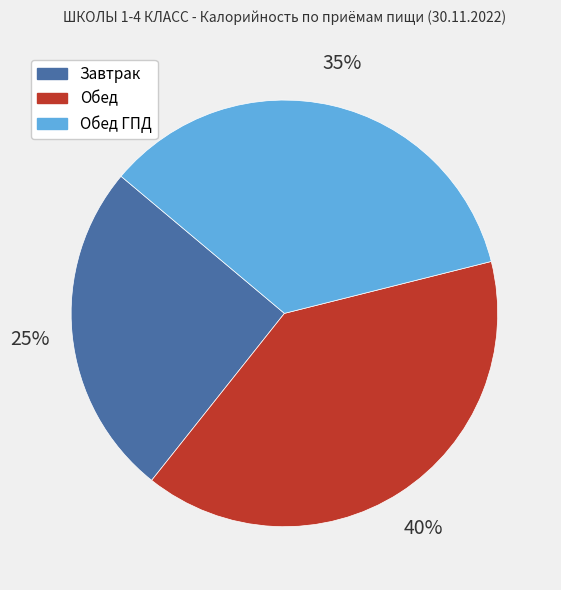

Is the sum of Обед and Завтрак greater than half?

Yes